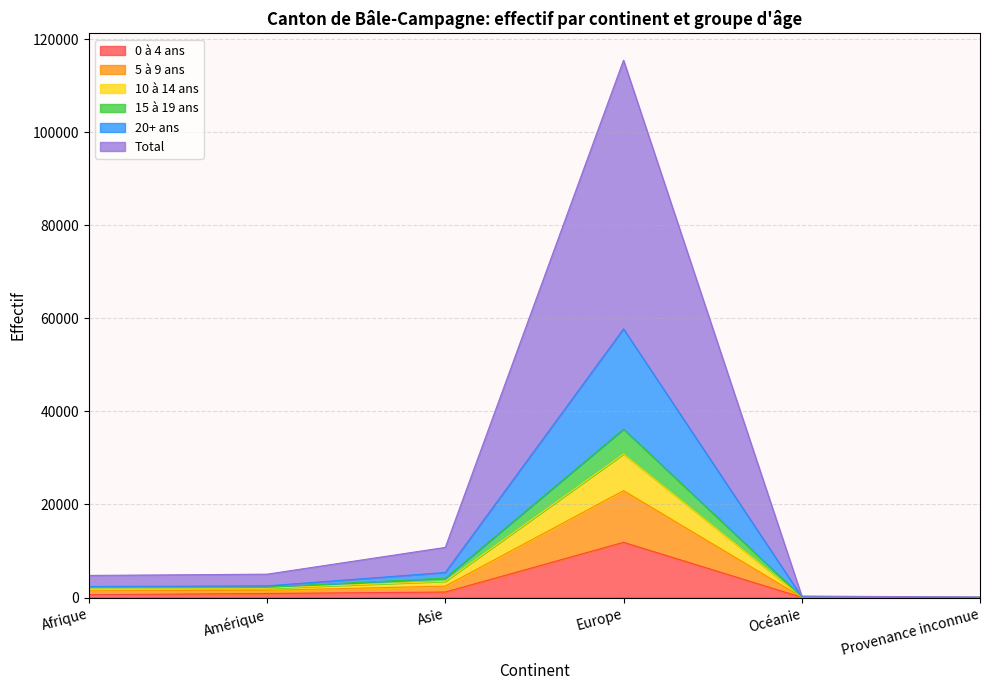

Does the chart display data point markers on the line(s)?

No